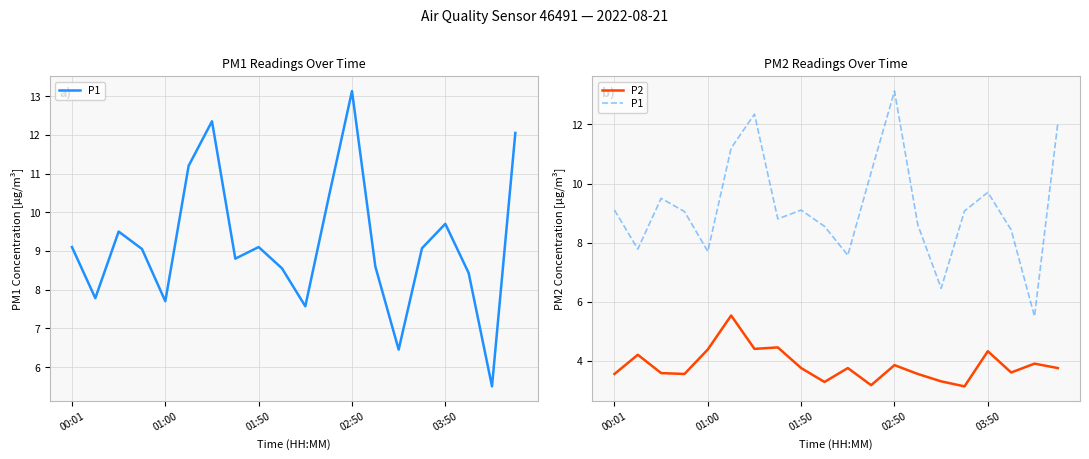

Reading left to right, extract all data points from this chart.

P1: 9.1	7.8	9.5	9.1	7.7	11.2	12.3	8.8	9.1	8.6	7.6	10.4	13.1	8.6	6.5	9.1	9.7	8.4	5.5	12.1
P2: 3.5	4.2	3.6	3.5	4.4	5.5	4.4	4.5	3.8	3.3	3.8	3.2	3.9	3.5	3.3	3.1	4.3	3.6	3.9	3.8